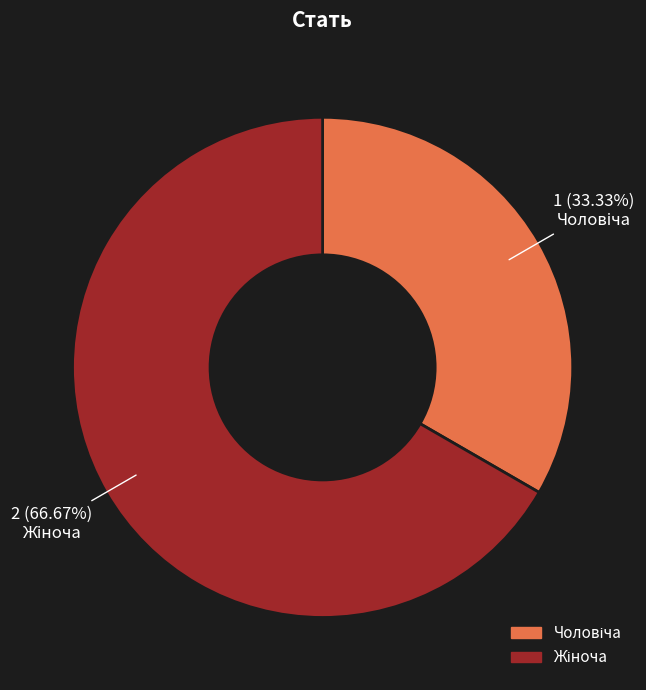

What is the change in value from Чоловіча to Жіноча?

+1